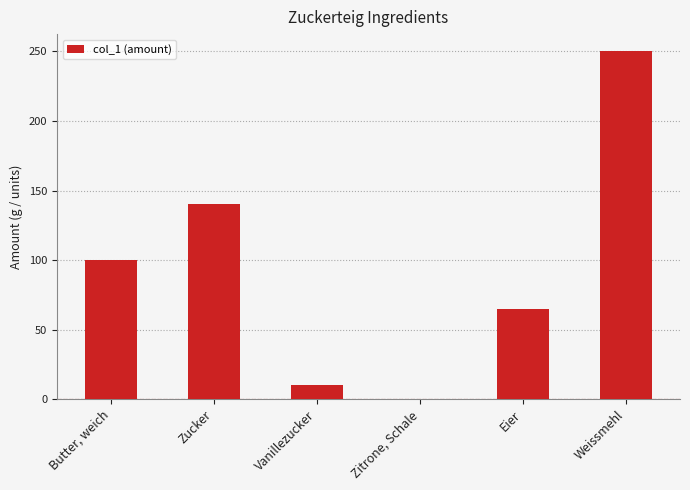

What is the sum of all values?

565.5